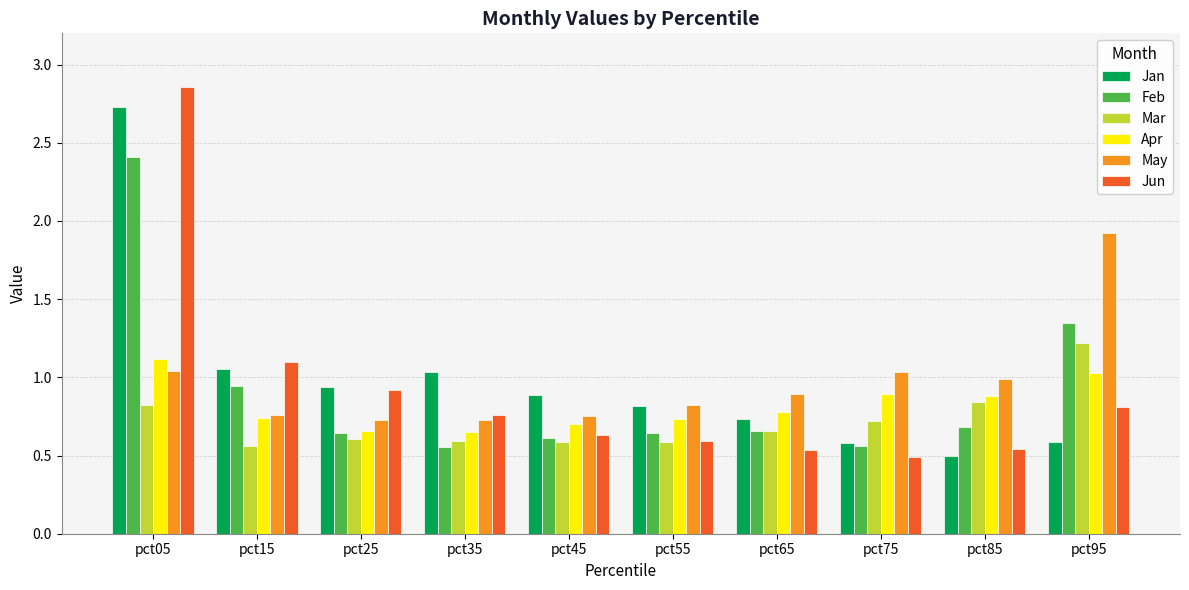

Is it true that May equals 0.9 at pct65?

True